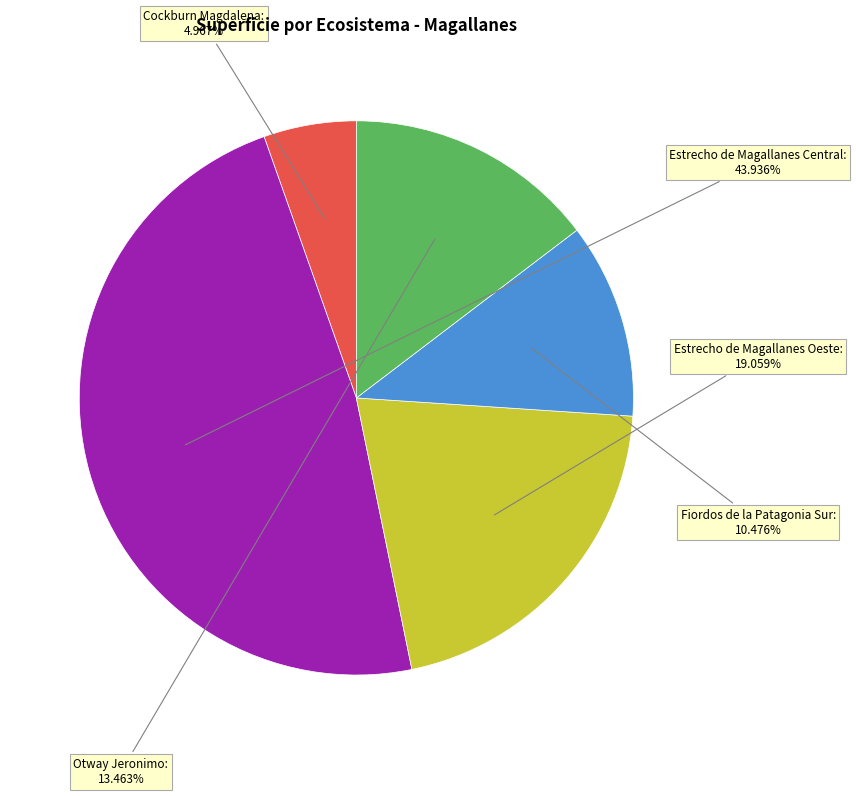

Does Estrecho de Magallanes Central - Magallanes represent more than half of the total?

No